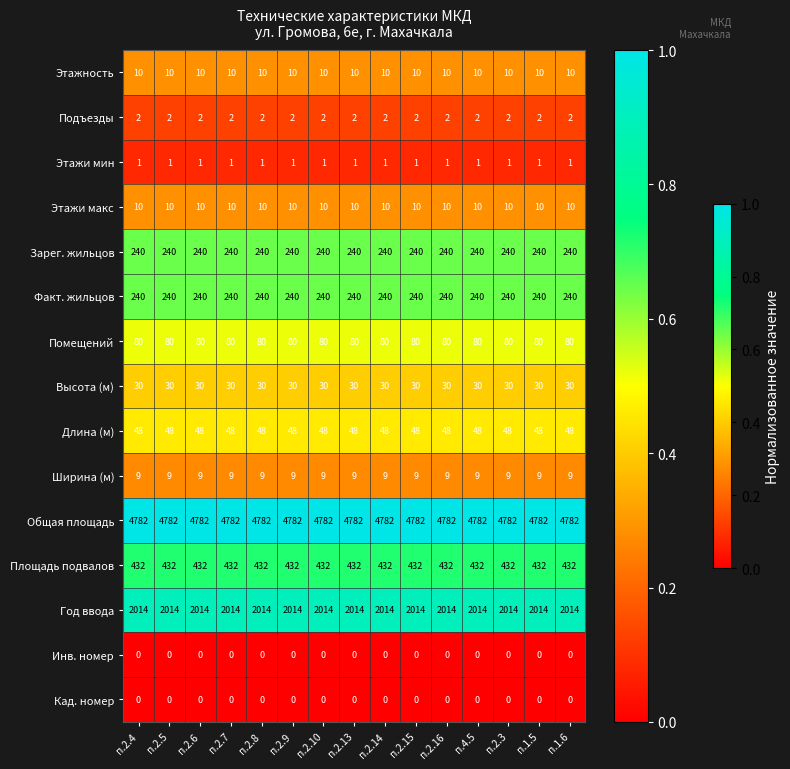

What is the spread (max minus min) of values at п.2.4?

4782